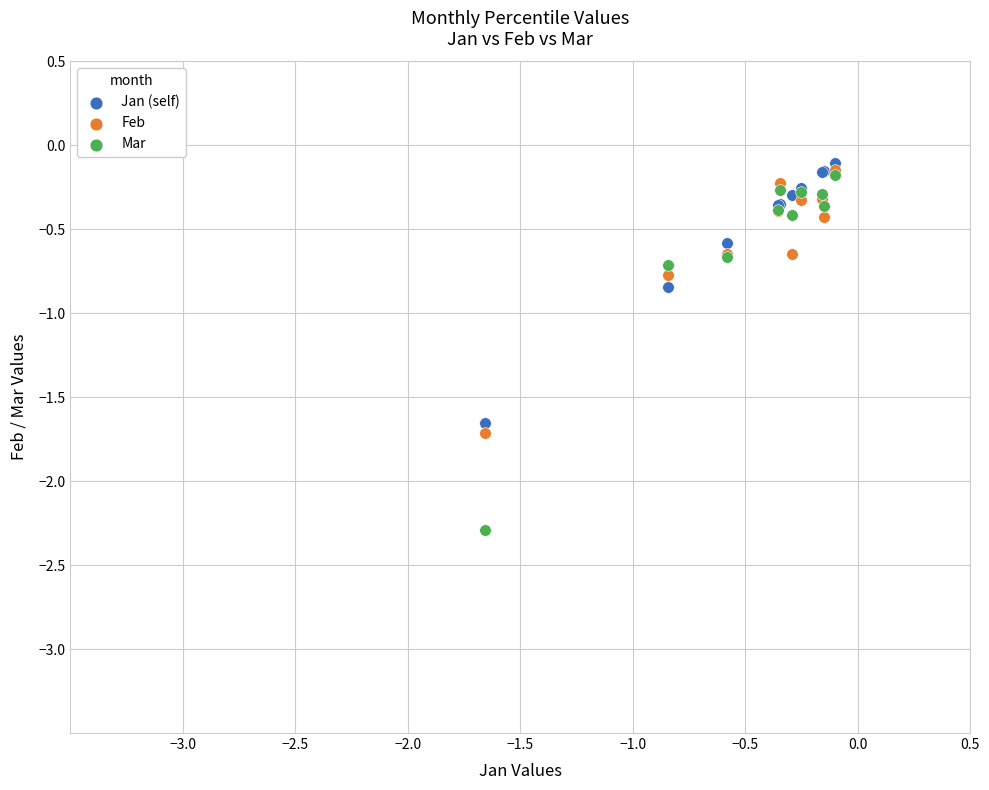

In the Mar series, what Y value is closest to -1?

-0.7